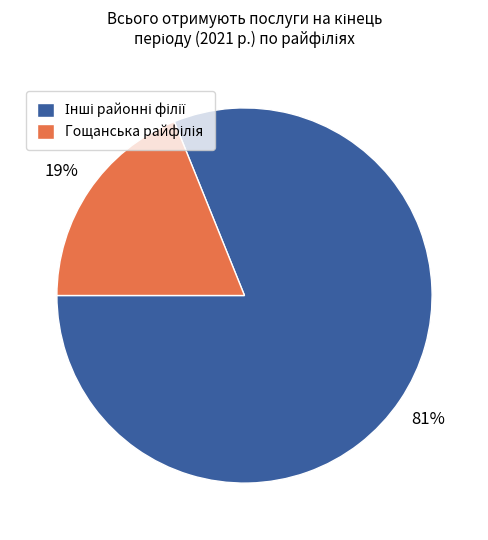

How many segments does this pie chart have?

2